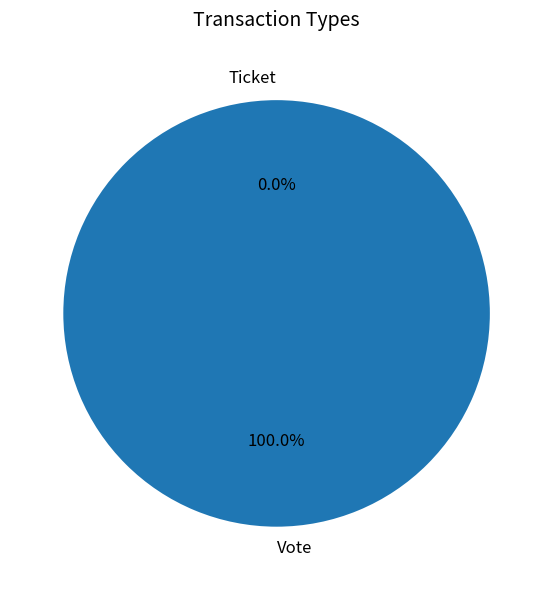

How many segments does this pie chart have?

2